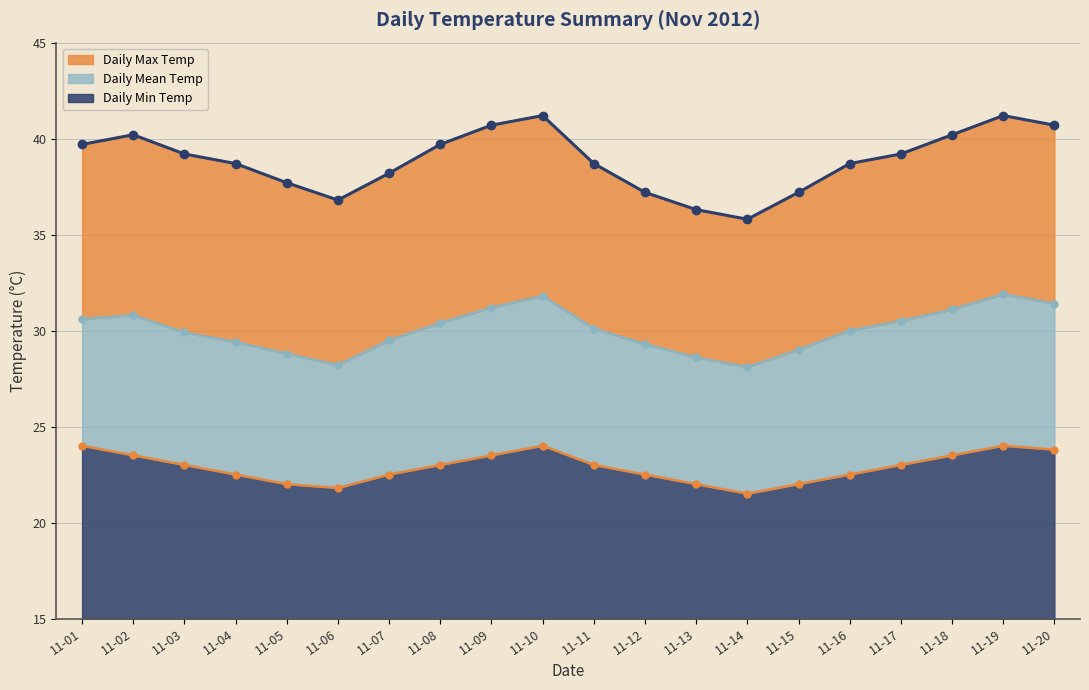

Which series has the largest range (max minus min)?

Daily Max Temp line